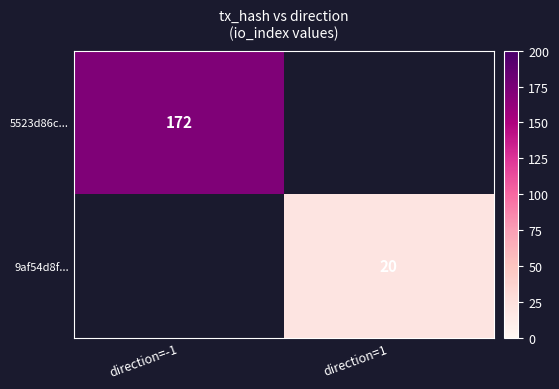

Which label corresponds to the largest value in the chart?

direction=-1